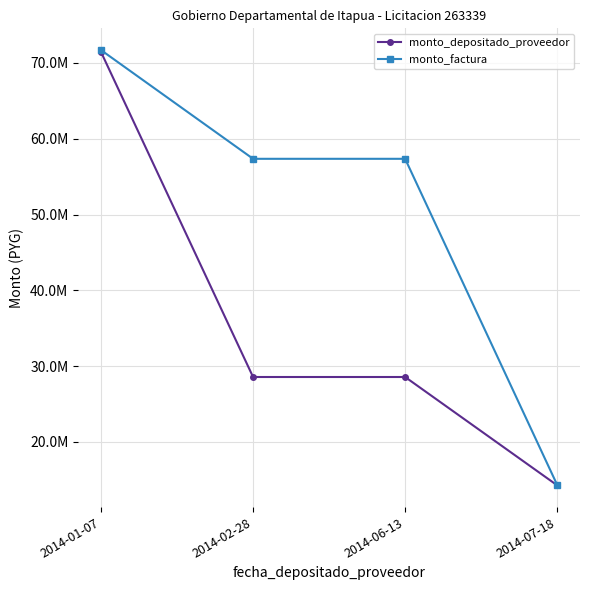

Does the chart have visible grid lines?

Yes